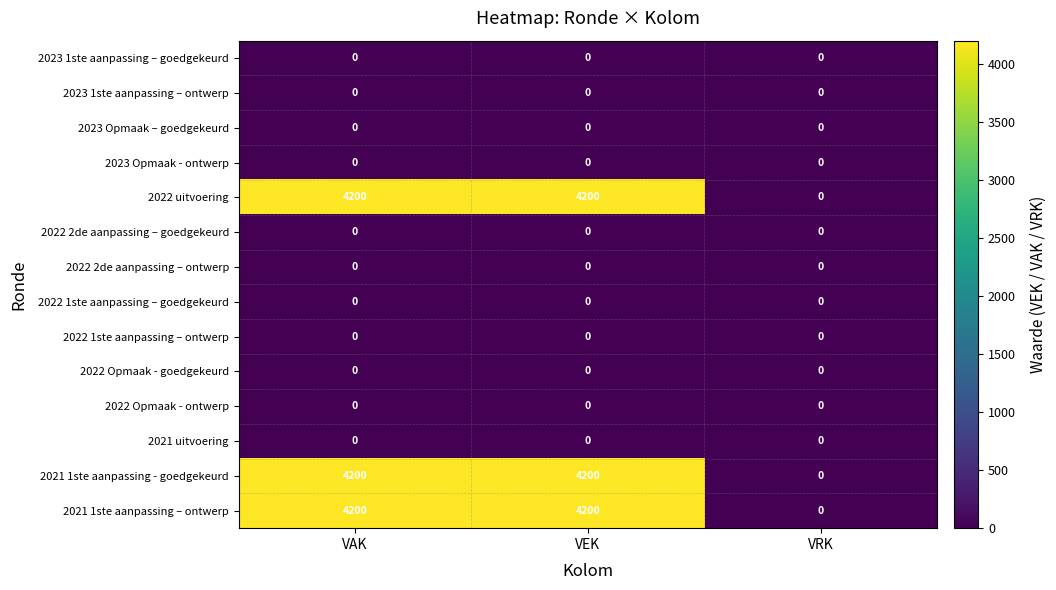

The 2023 Opmaak – goedgekeurd series shows 0 at VEK. True or false?

True